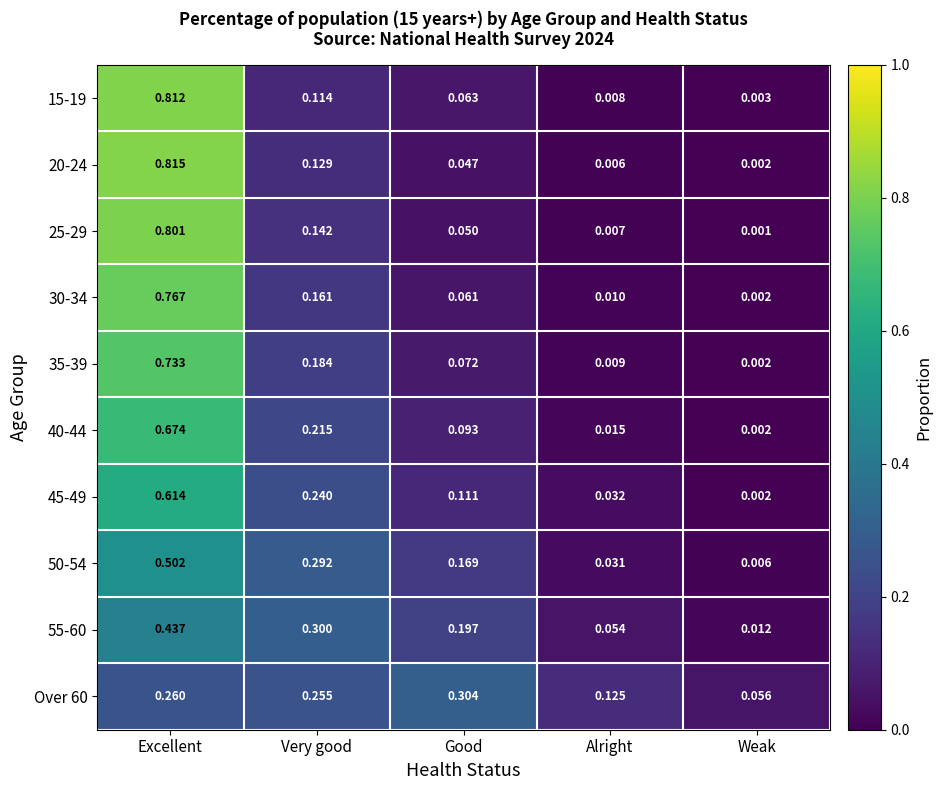

Rank the categories by 30-34 value from lowest to highest.

Weak, Alright, Good, Very good, Excellent